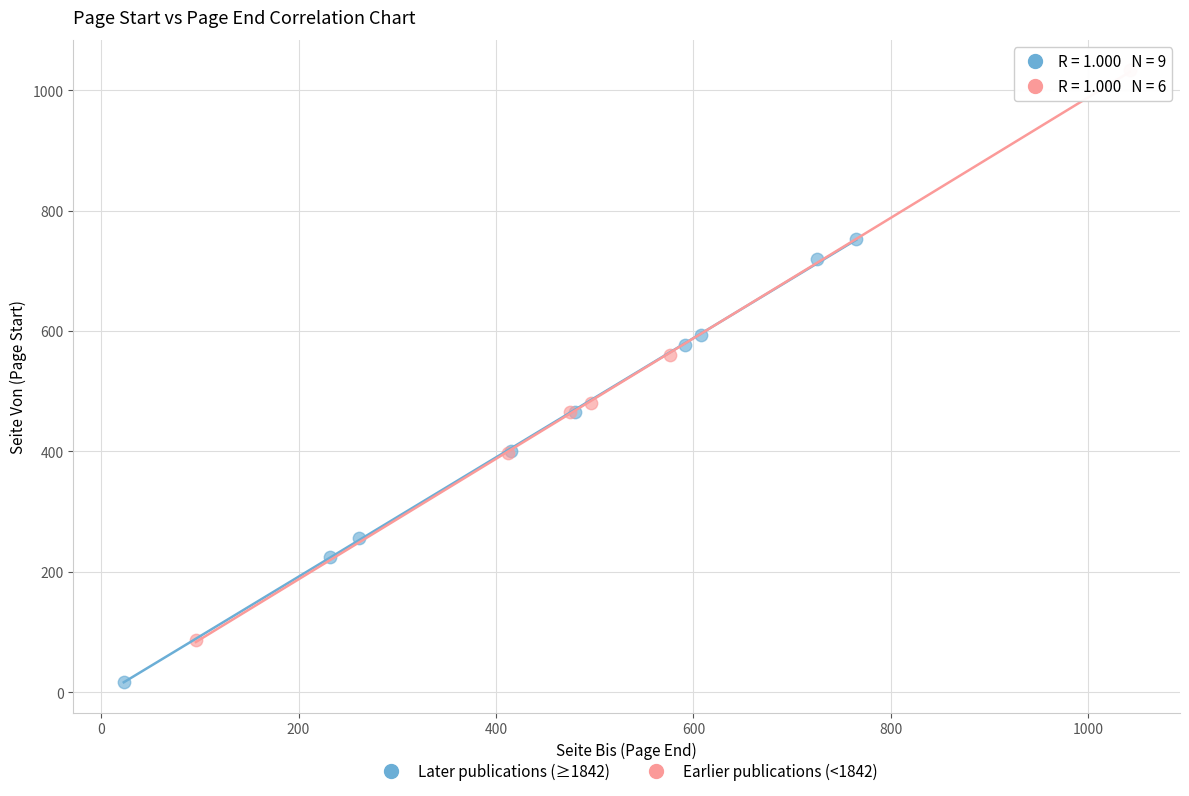

Which series contains the lowest Y value?

Later publications (≥1842)